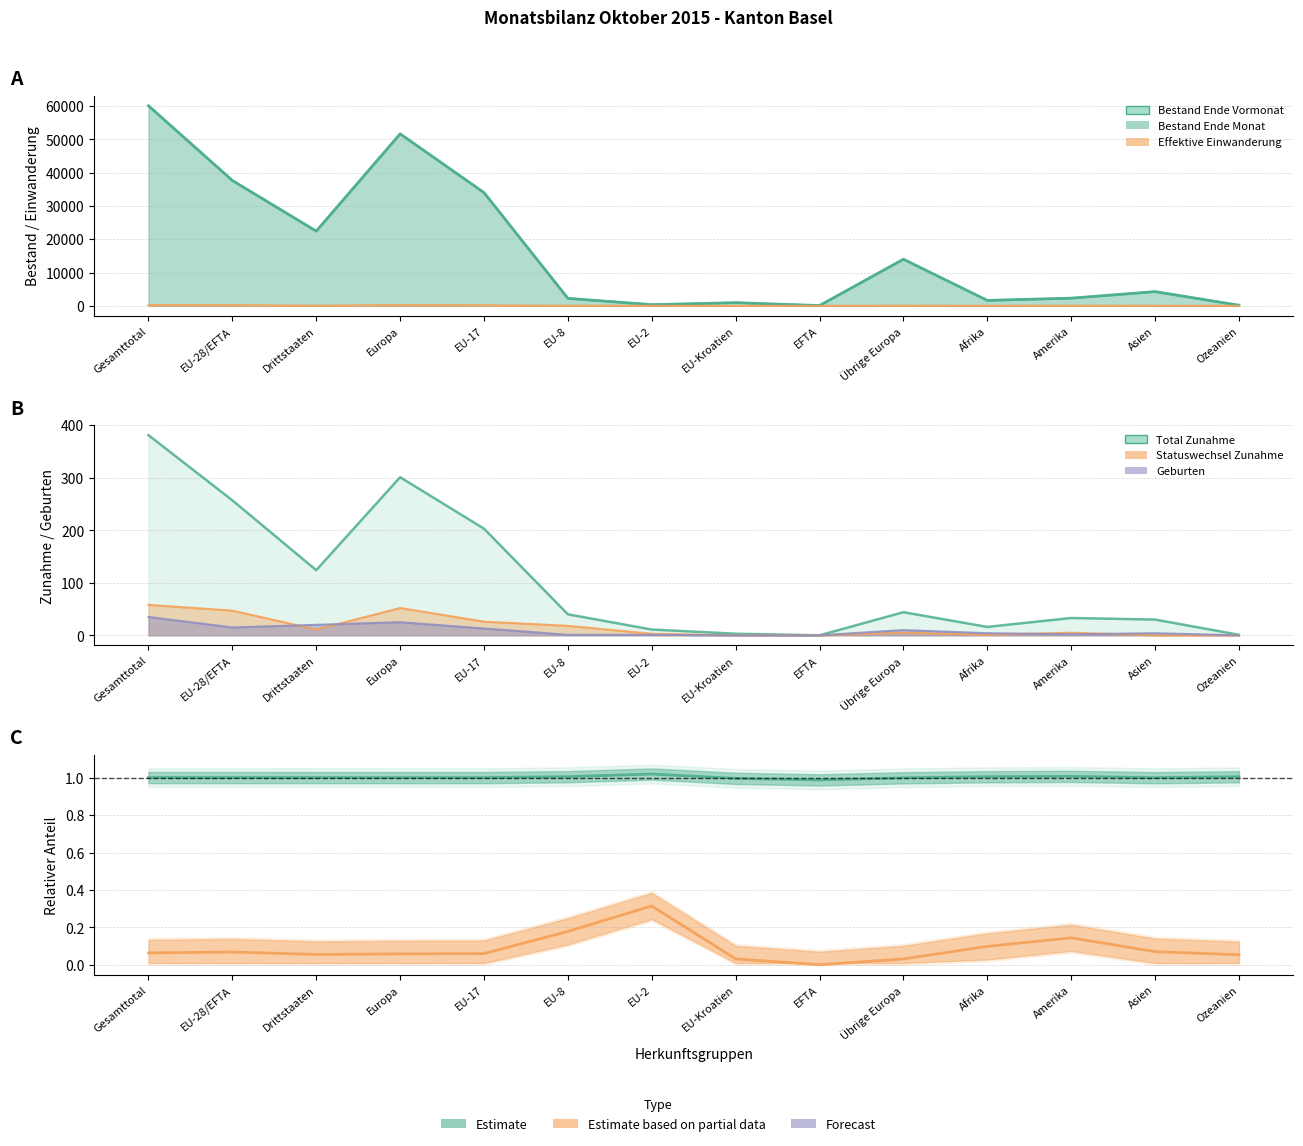

True or false: Bestand-Ratio (Estimate) and Zunahme-Ratio (Partial) intersect in this chart.

False